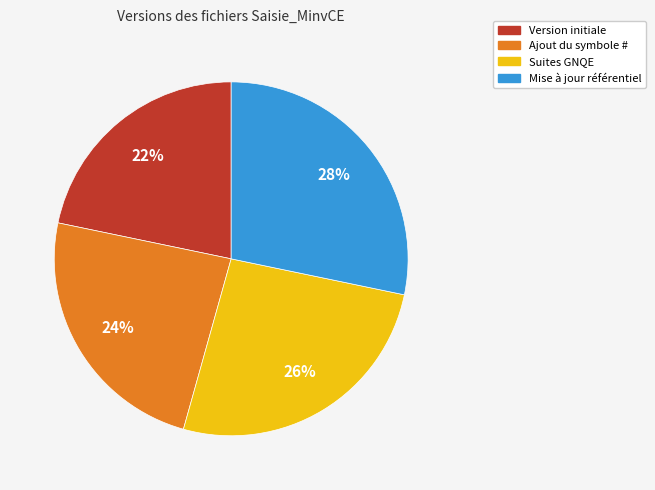

Do Ajout du symbole # and Mise à jour référentiel together represent more than half of the pie?

Yes